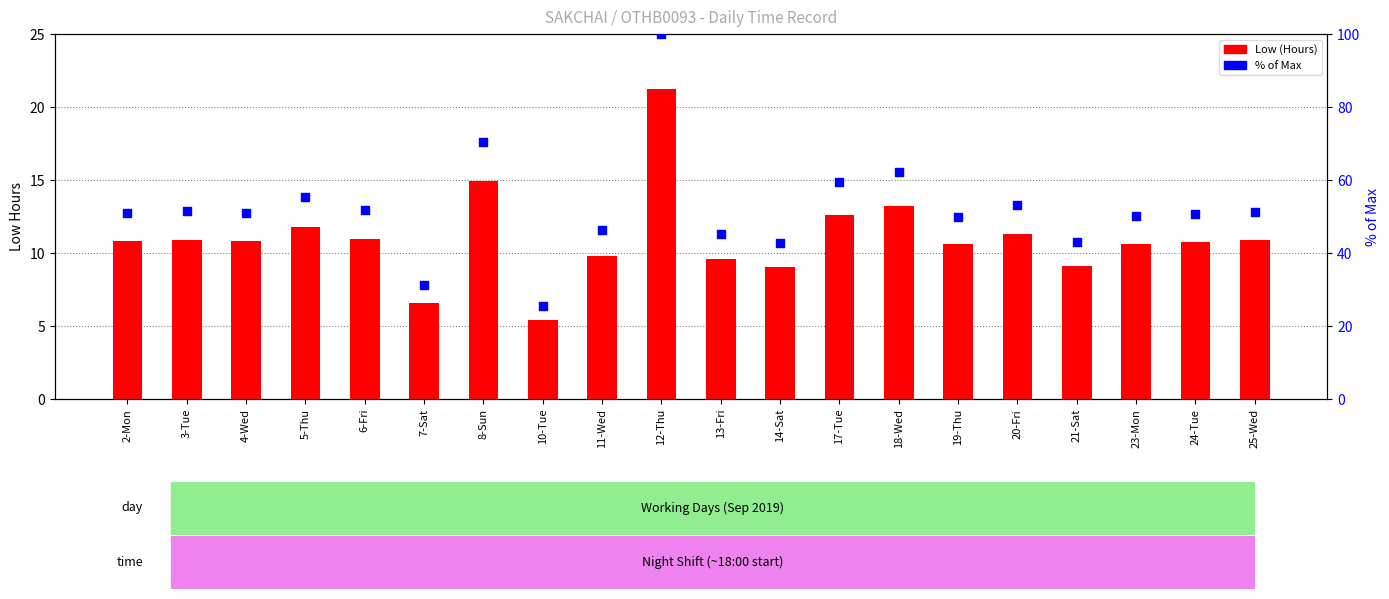

Which series contains the highest Y value?

% of Max